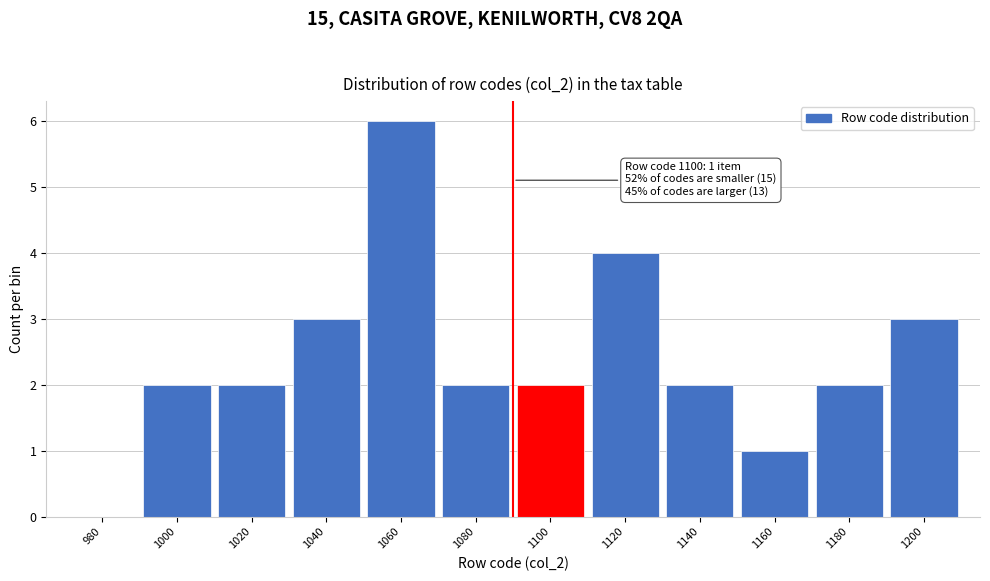

Reading left to right, list all the values displayed in this chart.

980=0	1000=2	1020=2	1040=3	1060=6	1080=2	1100=2	1120=4	1140=2	1160=1	1180=2	1200=3